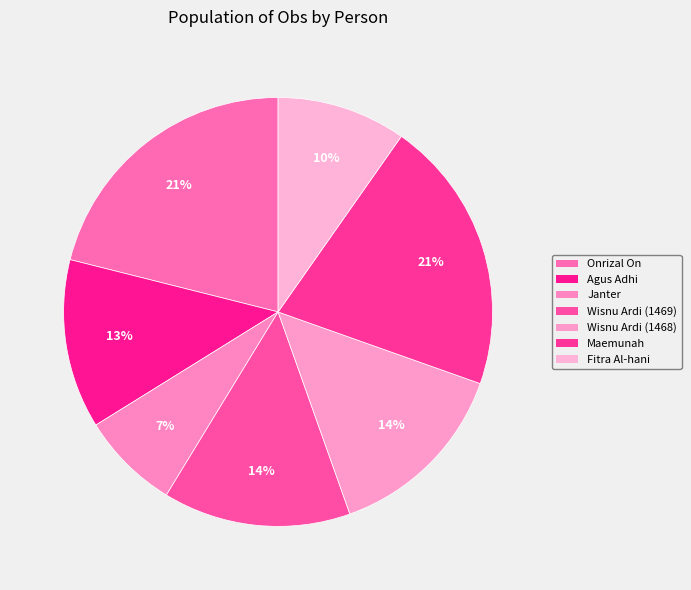

Count the number of slices in the pie.

7